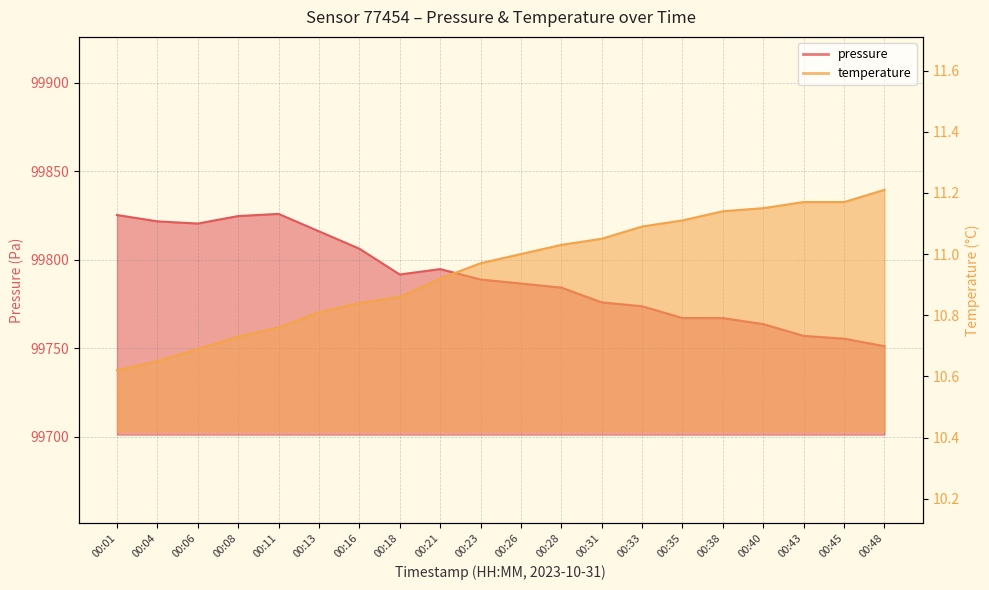

At 00:35, list the series in order from largest to smallest.

pressure, temperature